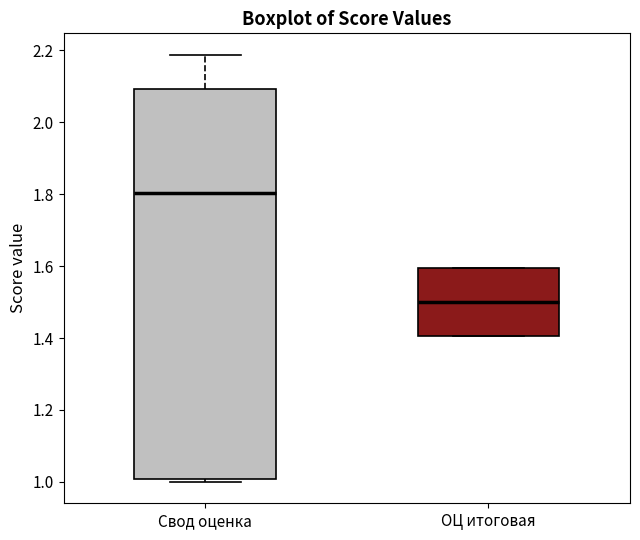

Which box is the tallest, from its lower edge to its upper edge?

Свод оценка